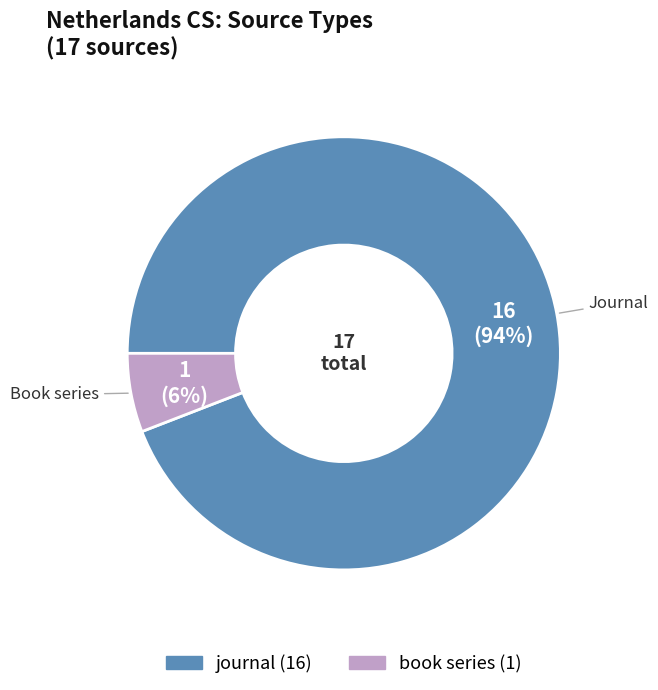

To the nearest percent, what percentage of the pie is journal?

94%